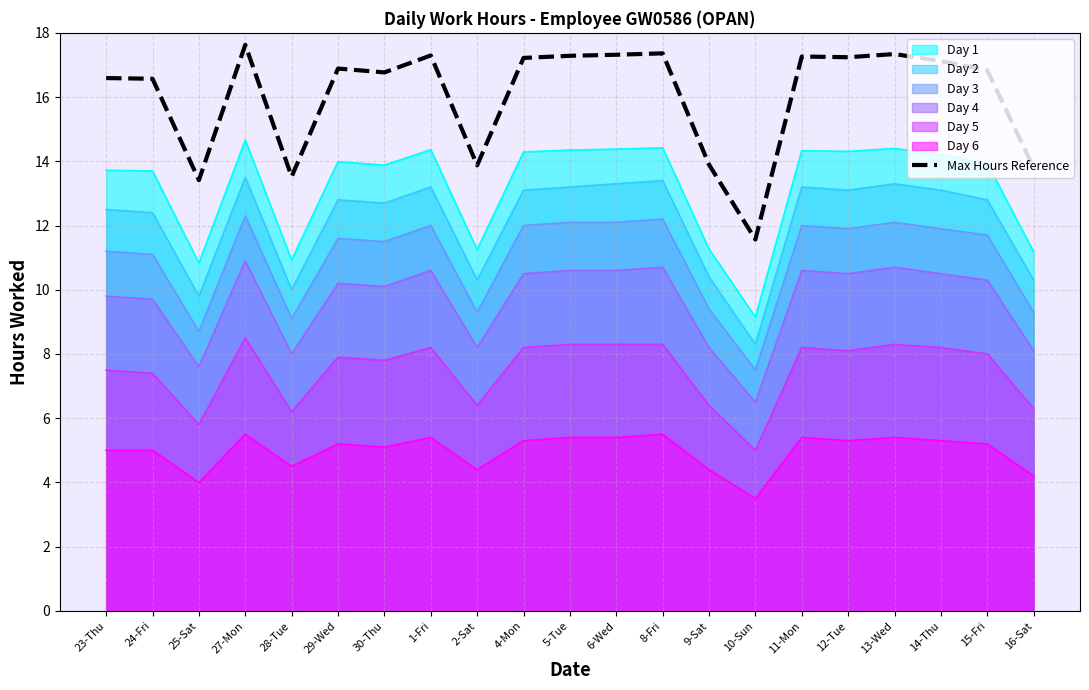

Does the chart have visible grid lines?

Yes